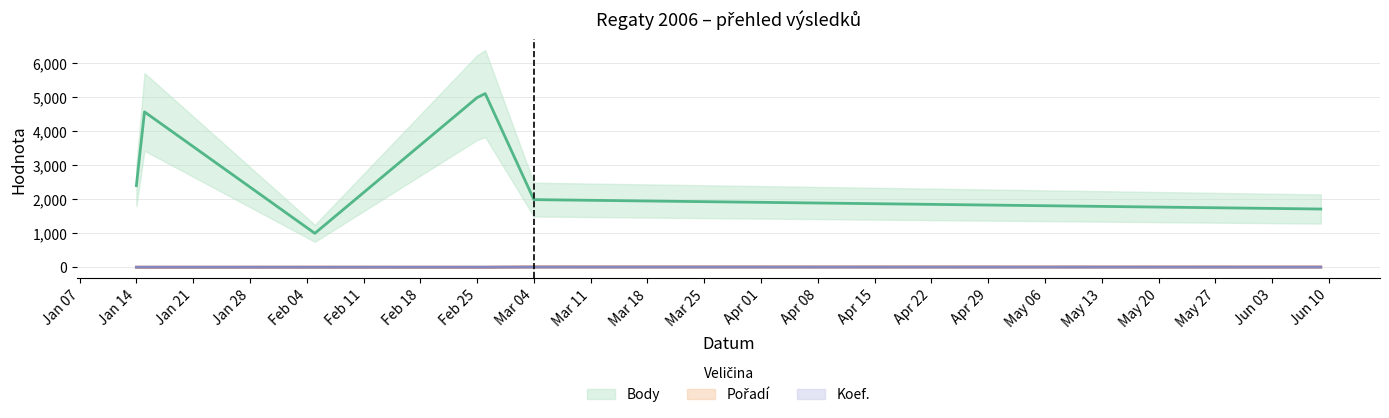

At which label is Pořadí closest to 5?

2006-02-05